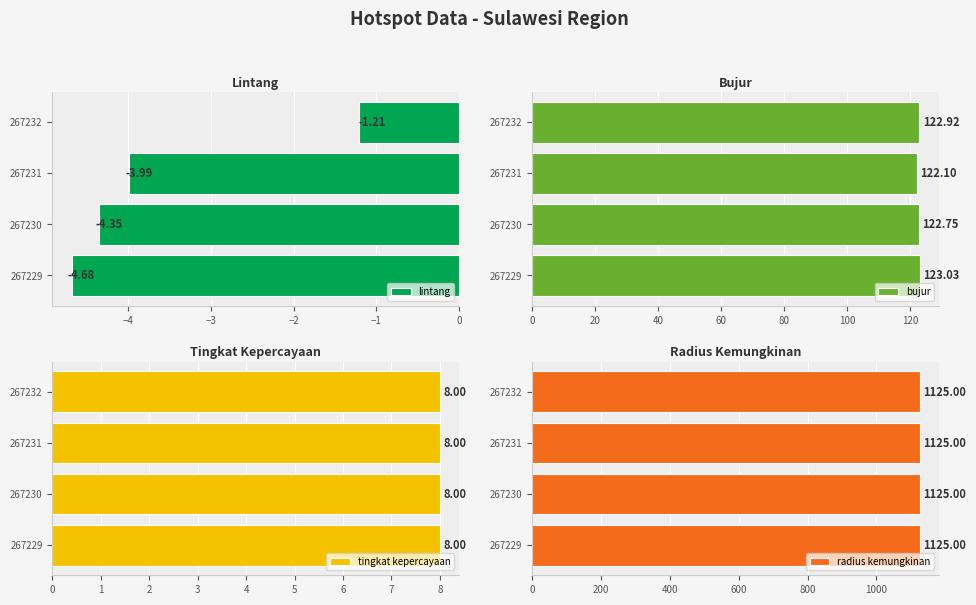

List the labels in order of lintang value, smallest first.

267229, 267230, 267231, 267232